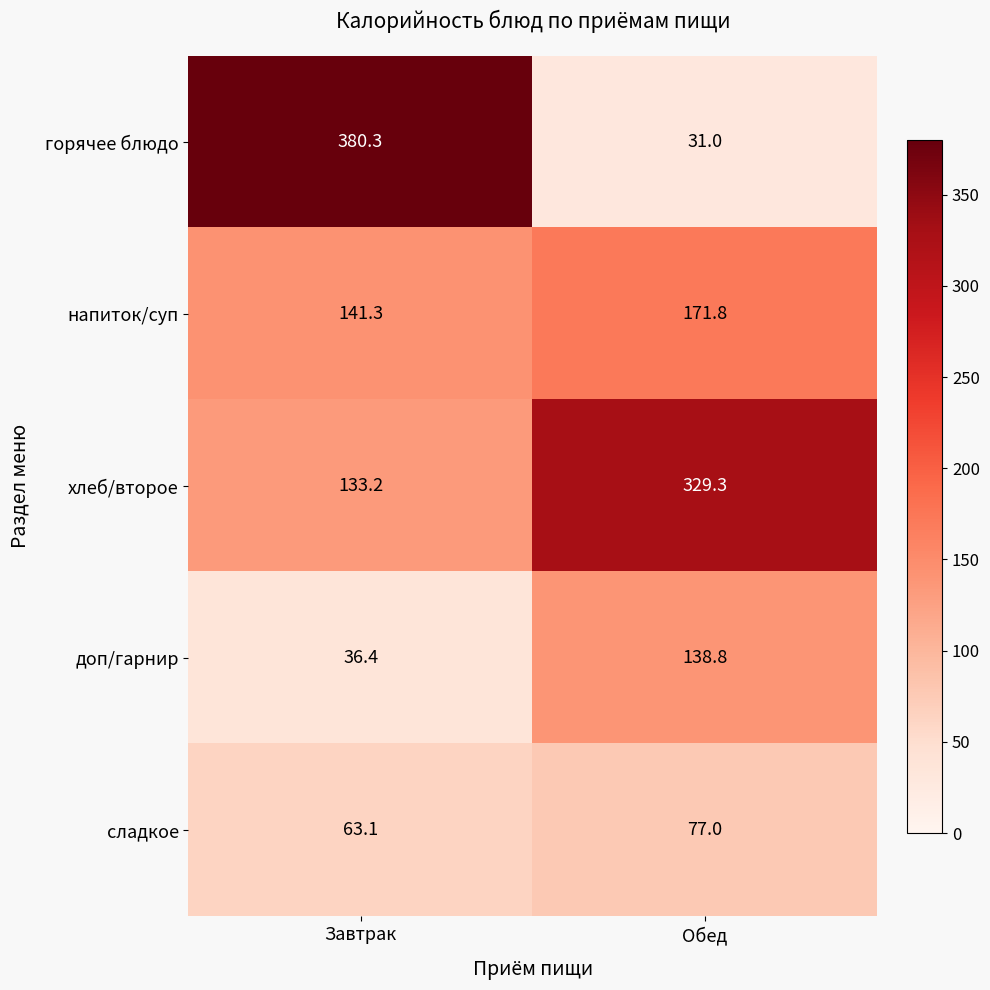

Read the напиток/суп value at Завтрак.

141.3